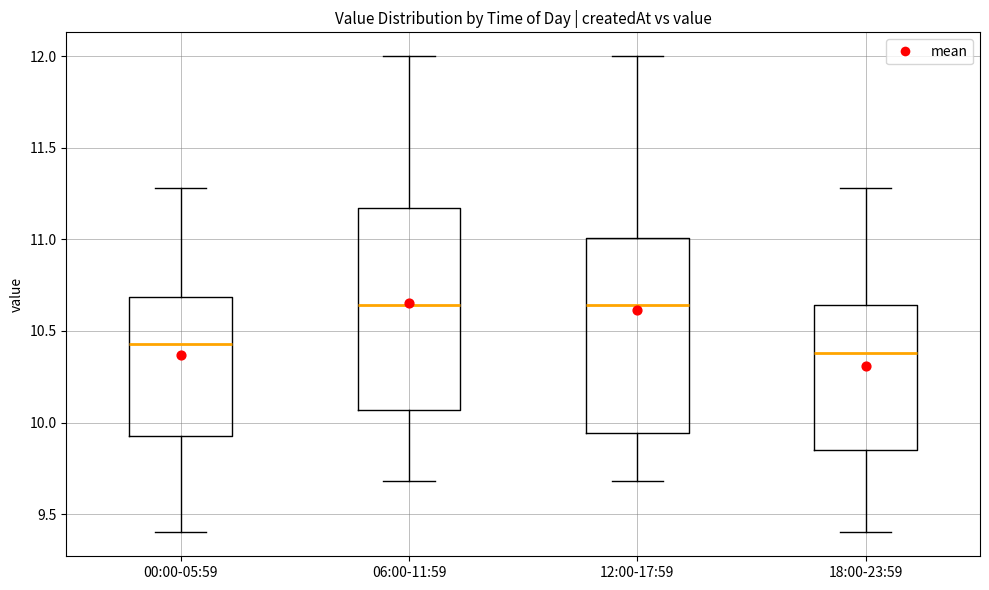

Reading left to right, transcribe this box plot: for each box, give where its median line is, the range the box spans, and where its two whiskers end, as read against the y-axis. The values are not printed on the chart, so give them approximately, as read against the axis.

00:00-05:59: median 10.45, box 9.95 to 10.70, whiskers 9.40 to 11.30
06:00-11:59: median 10.65, box 10.05 to 11.15, whiskers 9.70 to 12.00
12:00-17:59: median 10.65, box 9.95 to 11.00, whiskers 9.70 to 12.00
18:00-23:59: median 10.40, box 9.85 to 10.65, whiskers 9.40 to 11.30